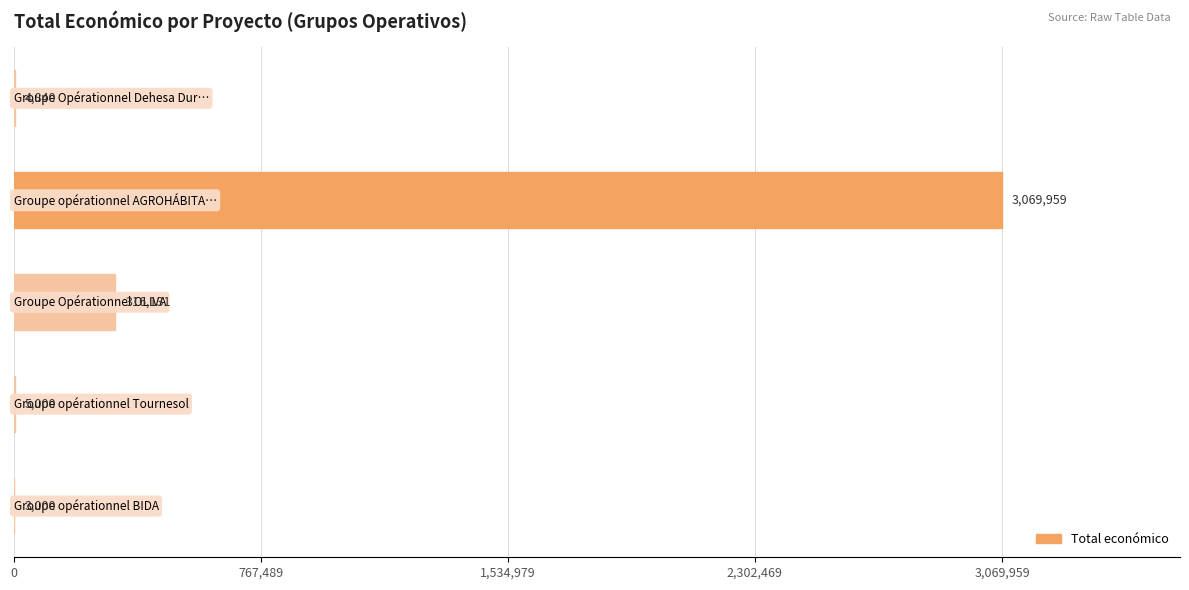

Are the bars grouped side by side (vs. stacked)?

No